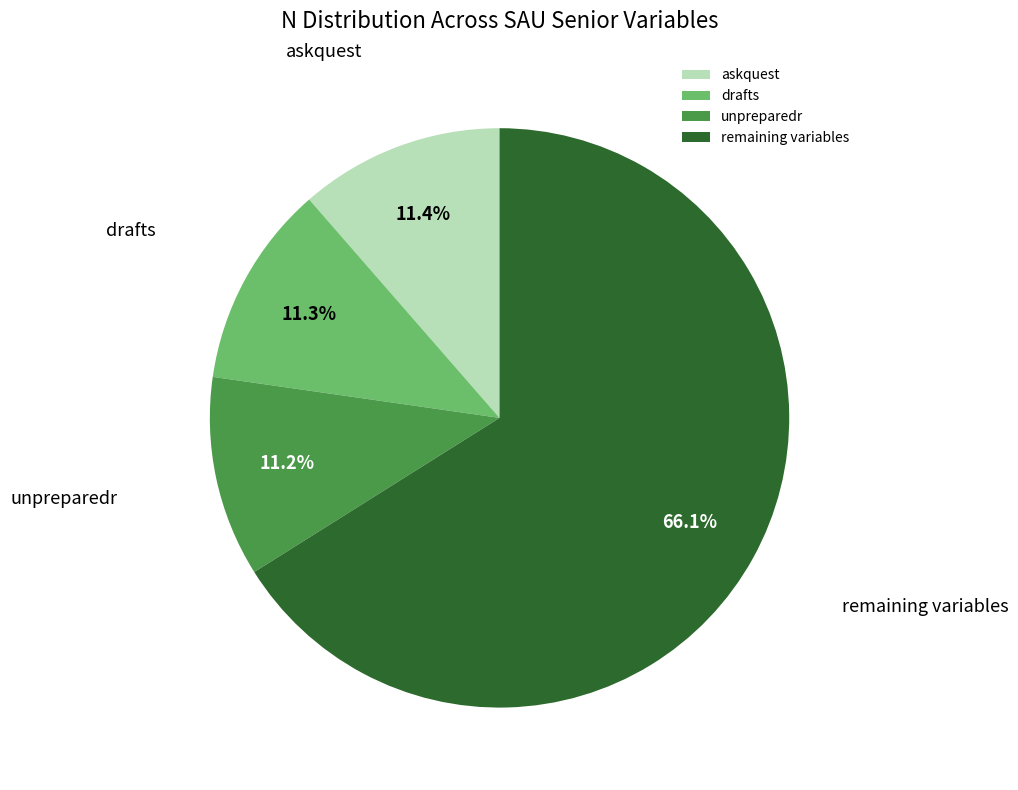

Which category has the biggest portion of the pie?

remaining variables